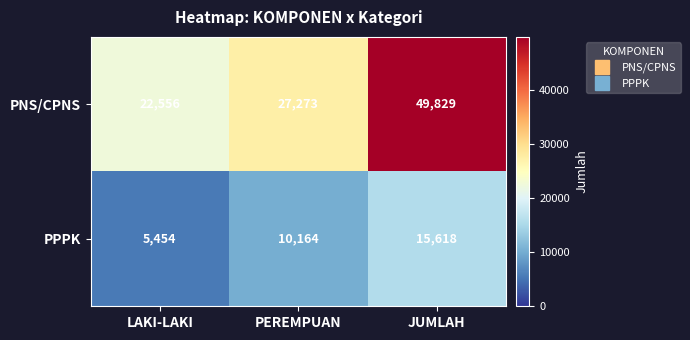

Rank the series by their maximum value, from lowest to highest.

PPPK, PNS/CPNS